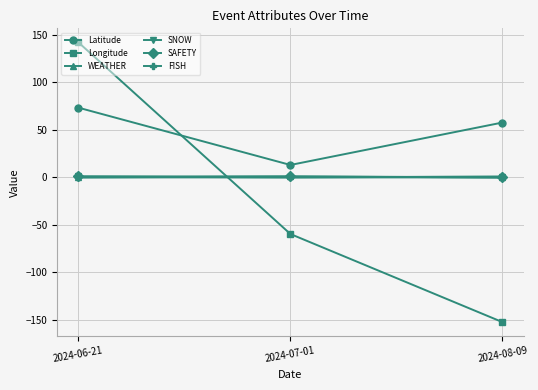

What is the label of the 2nd point from the left?

2024-07-01